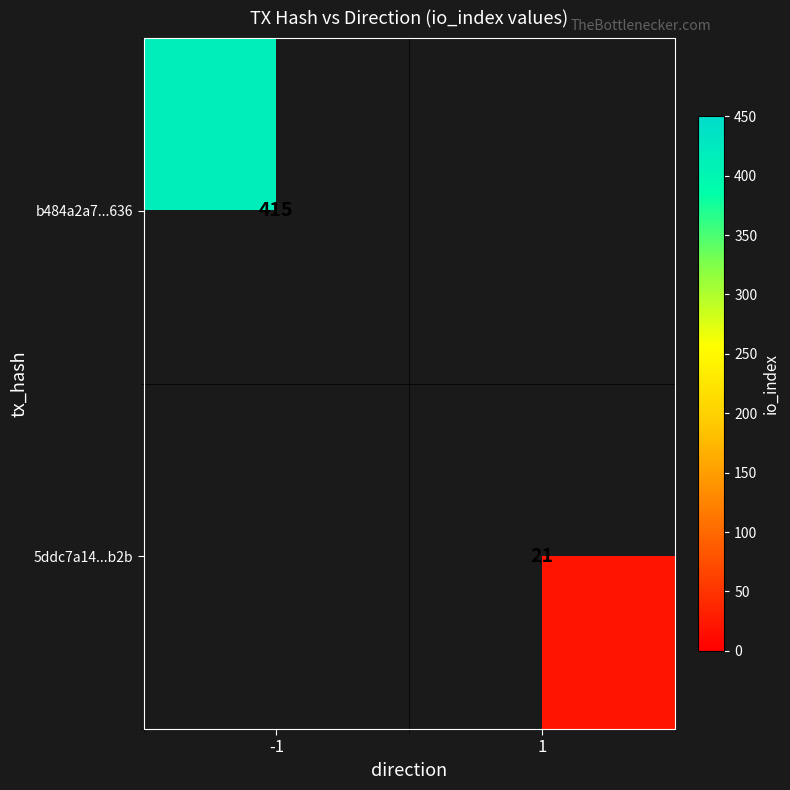

Is it true that b484a2a7...636 equals 415 at -1?

True